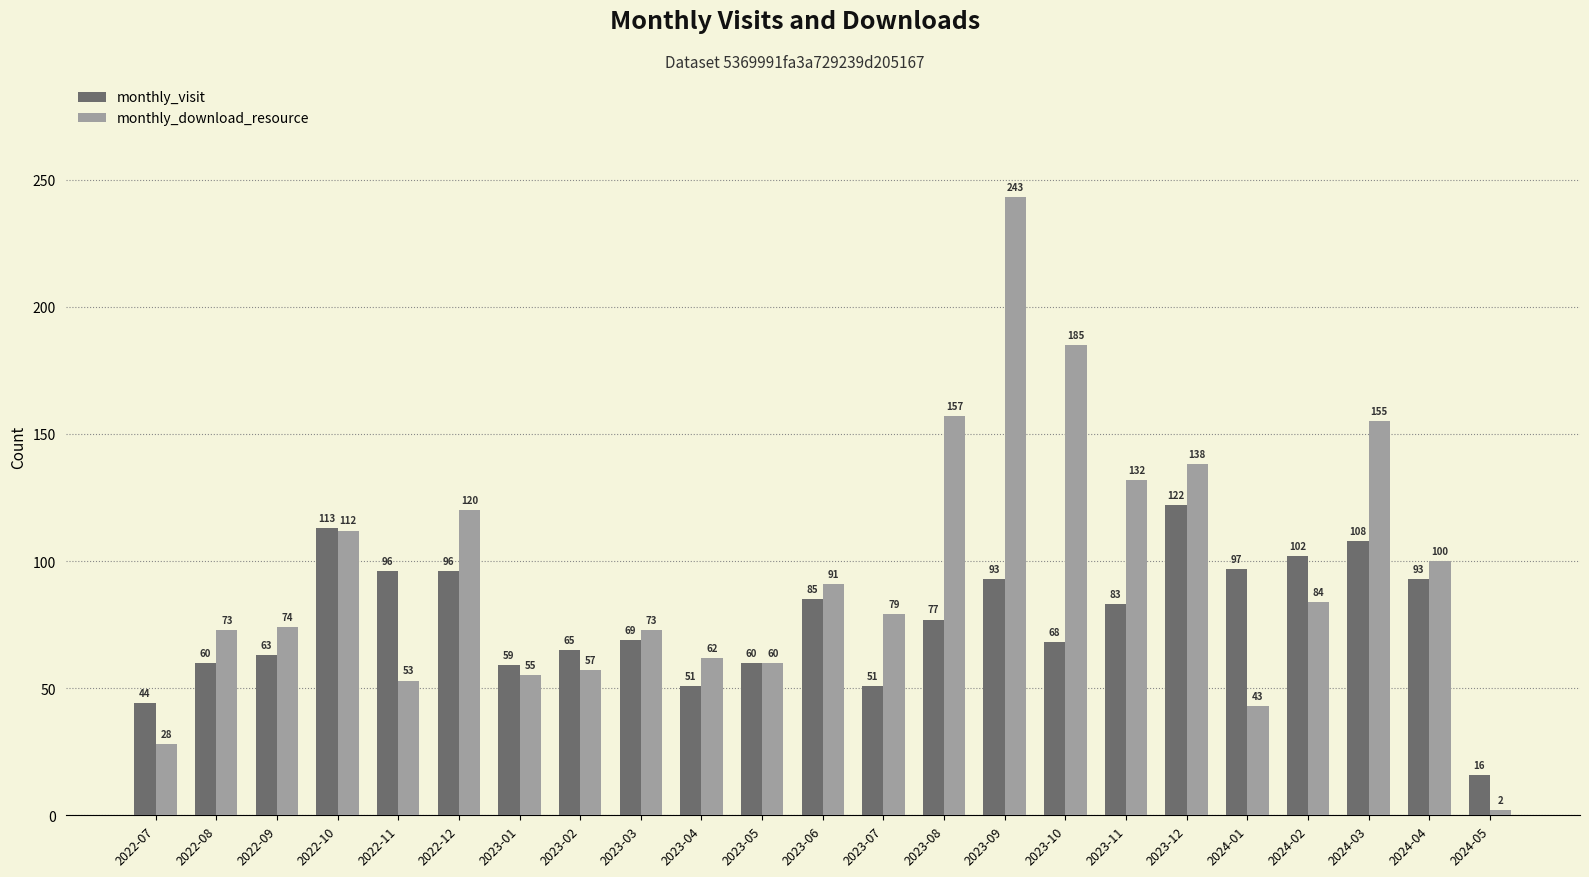

Reading left to right, what are all the values shown in this chart?

monthly_visit: 44	60	63	113	96	96	59	65	69	51	60	85	51	77	93	68	83	122	97	102	108	93	16
monthly_download_resource: 28	73	74	112	53	120	55	57	73	62	60	91	79	157	243	185	132	138	43	84	155	100	2